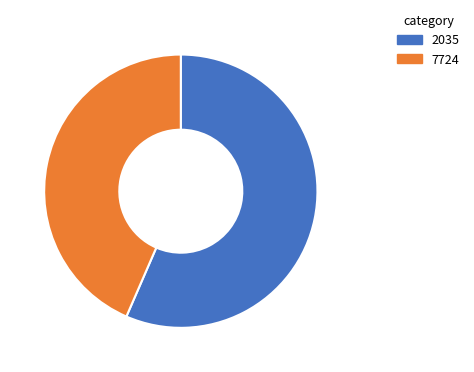

Which slice is the smallest?

7724